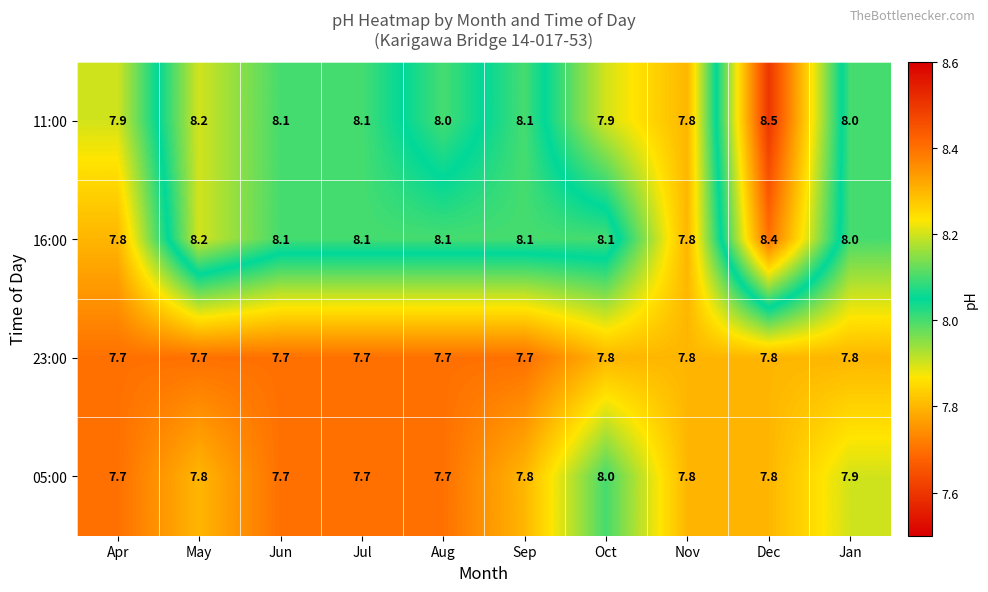

What is the sum of all 05:00 values?

77.9